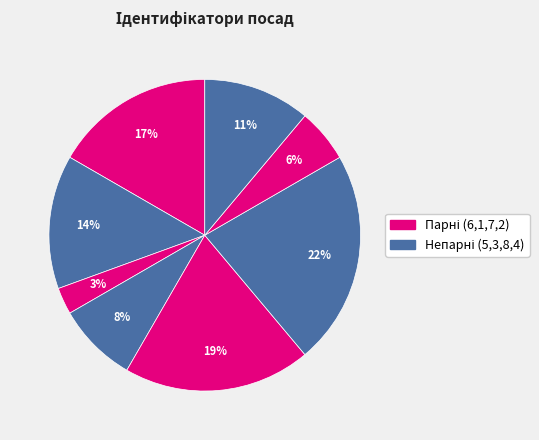

Is there any slice that represents more than half of the pie?

No